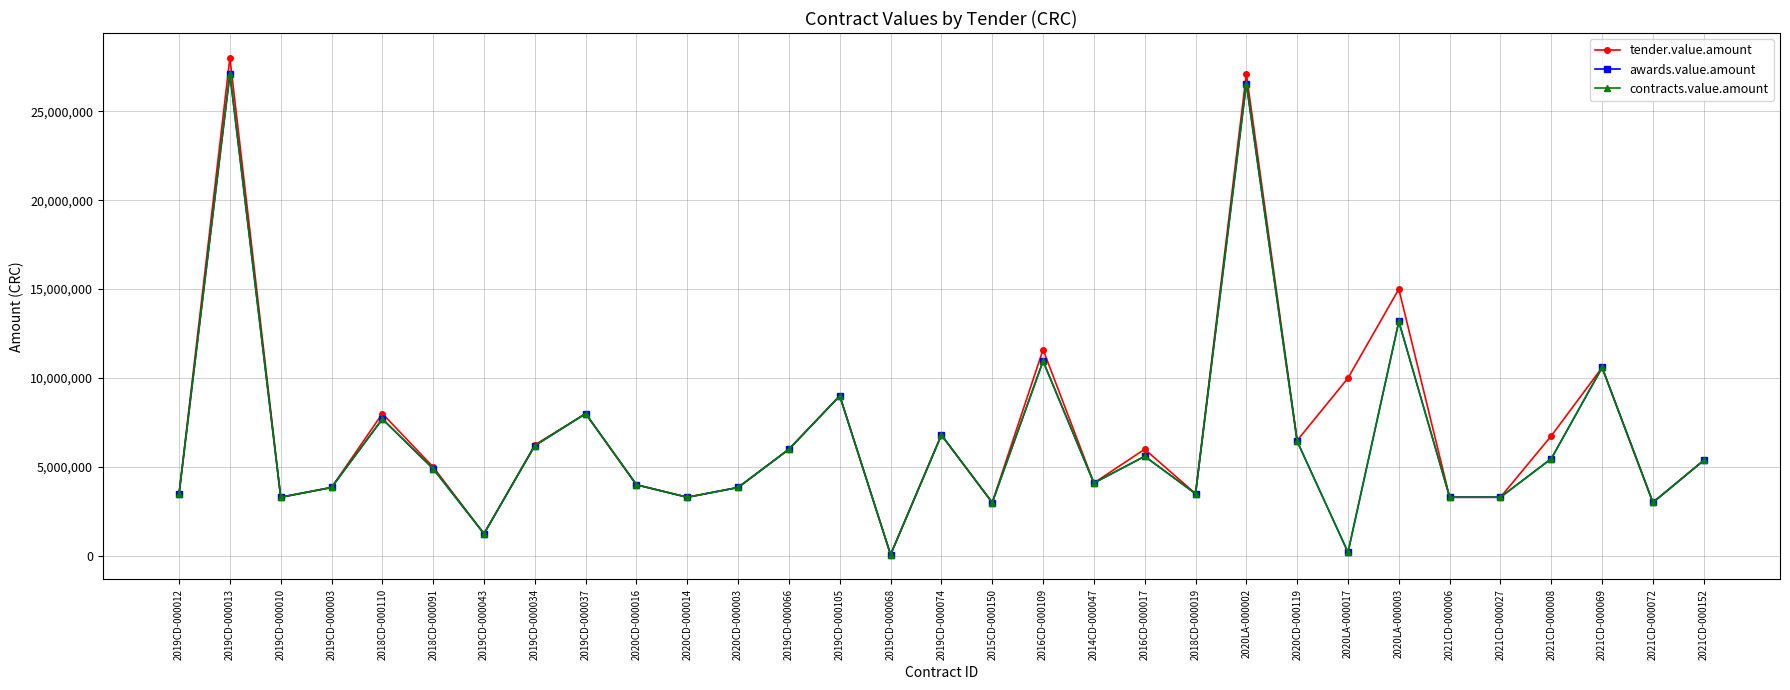

What are all the series names shown in the legend?

tender.value.amount, awards.value.amount, contracts.value.amount